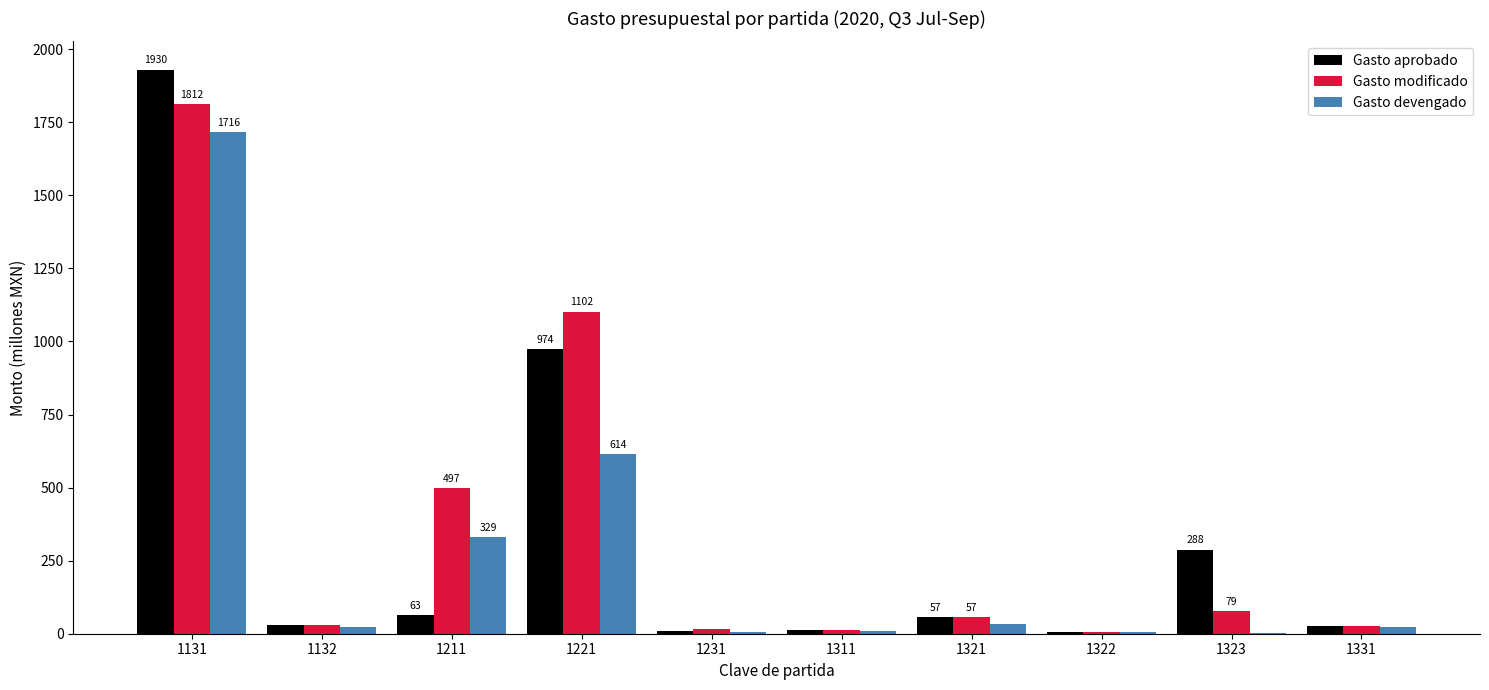

What is the difference between the Gasto devengado values at 1323 and 1211?

327.9